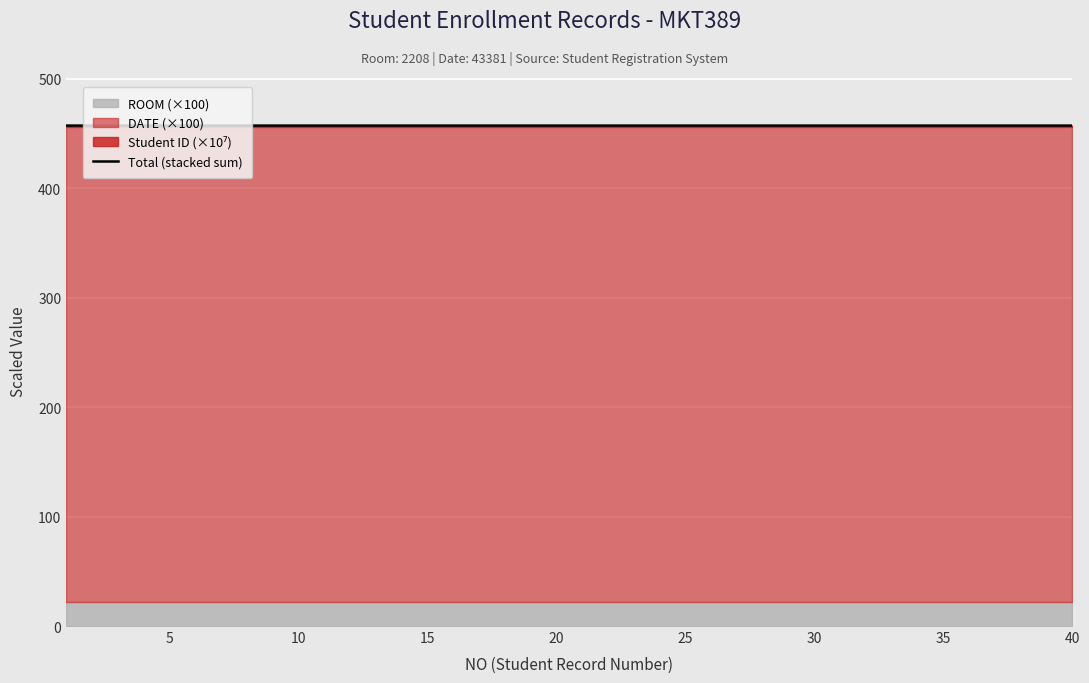

True or false: Total (stacked sum) has a value of 457.1 at 20.

True